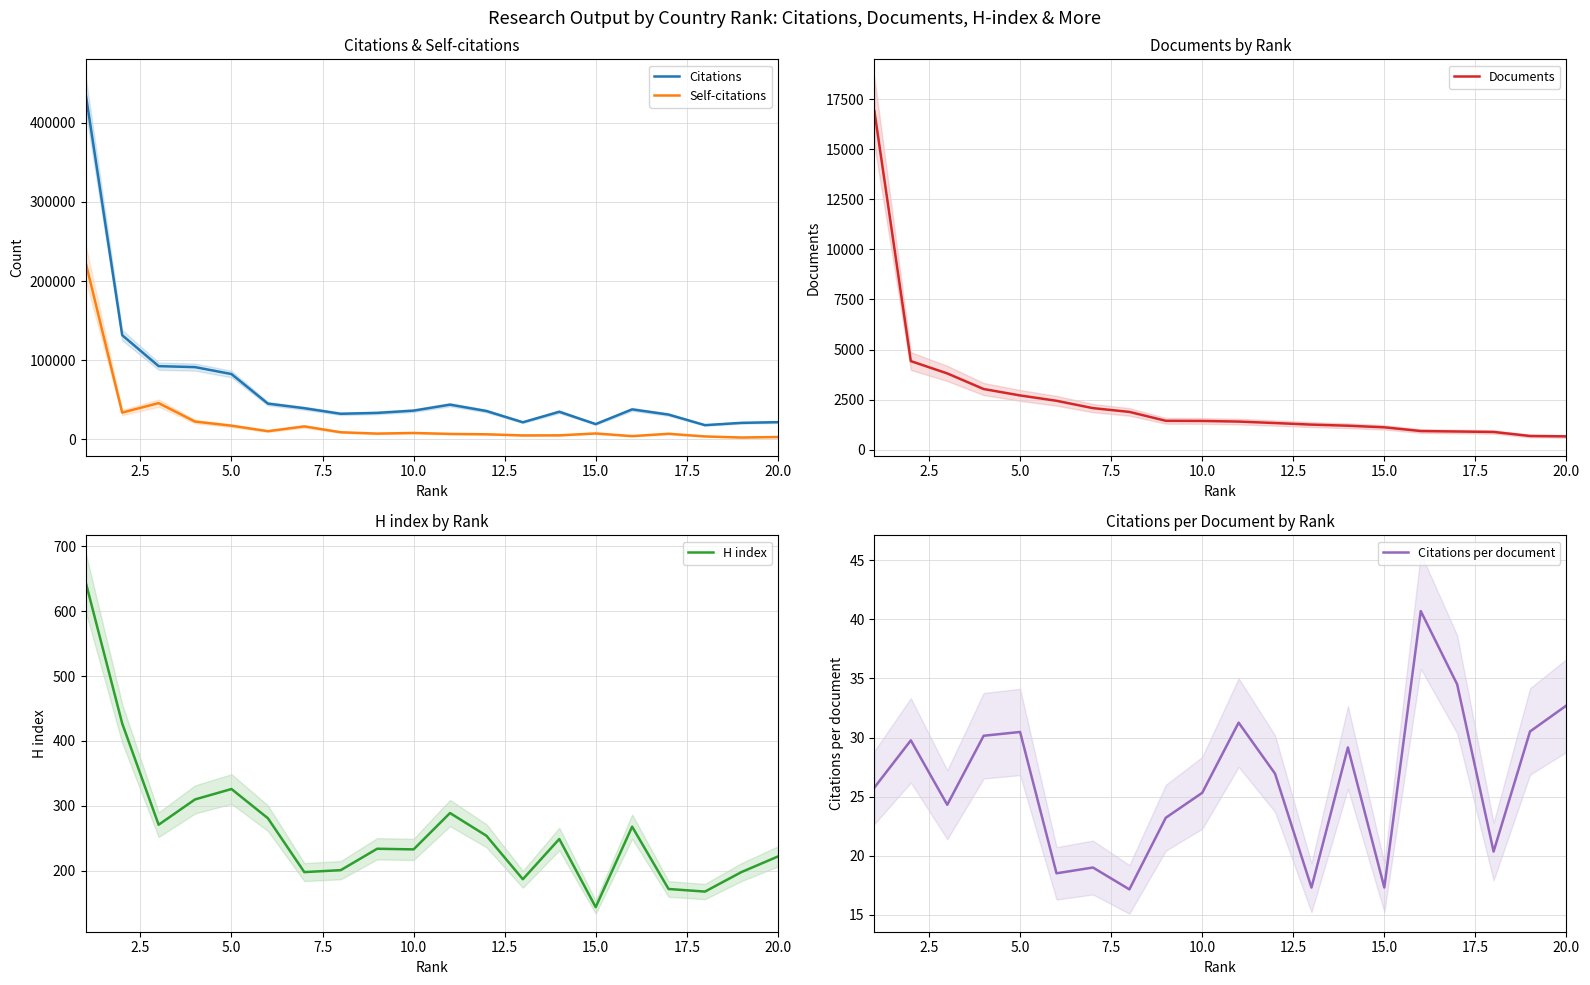

Which series has the largest total across all categories?

Citations